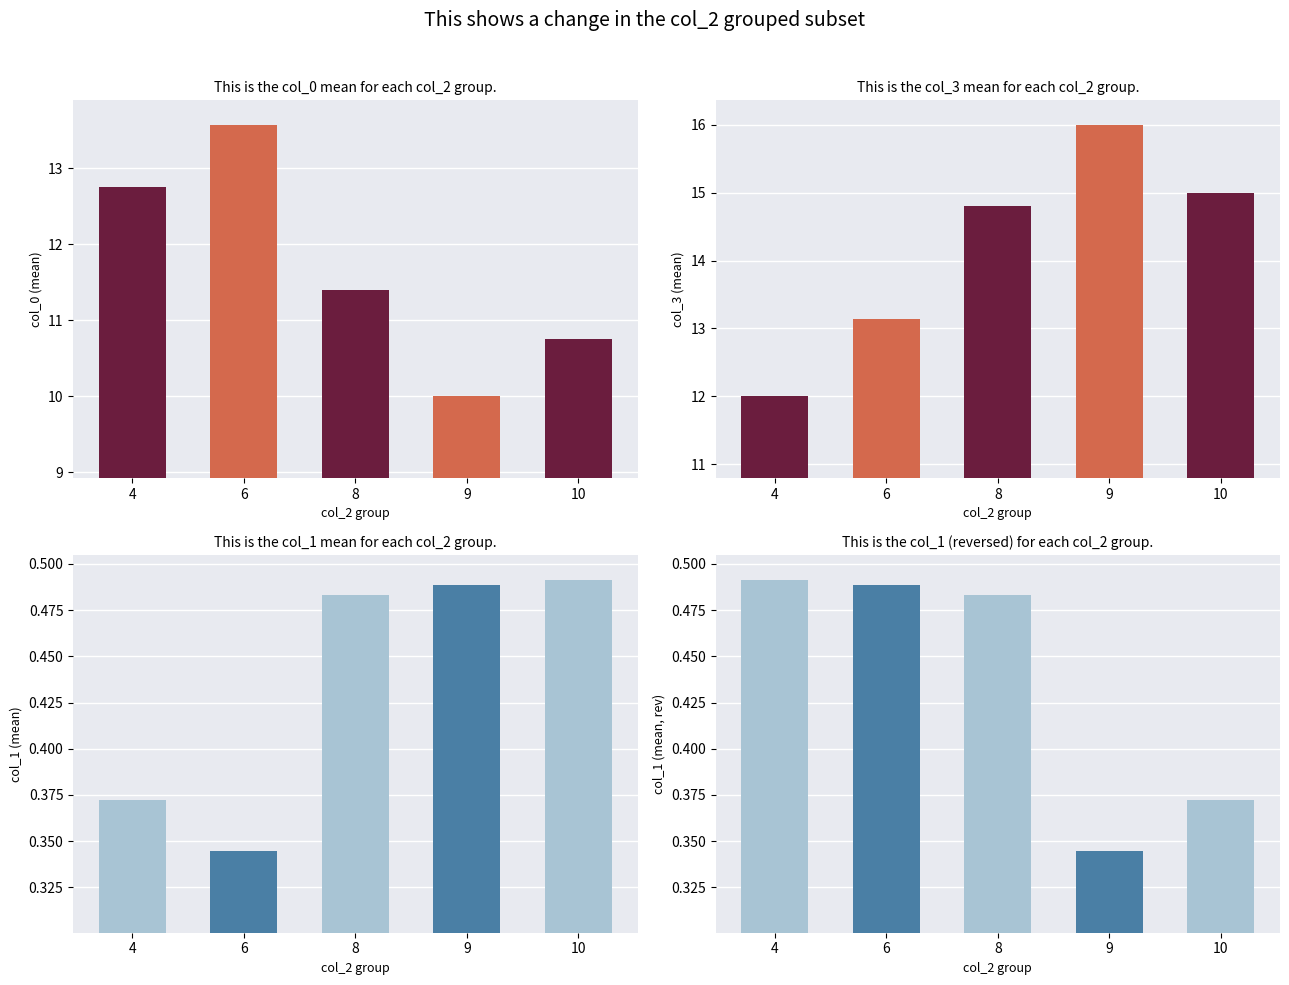

What are all the series names shown in the legend?

col_0, col_1, col_3